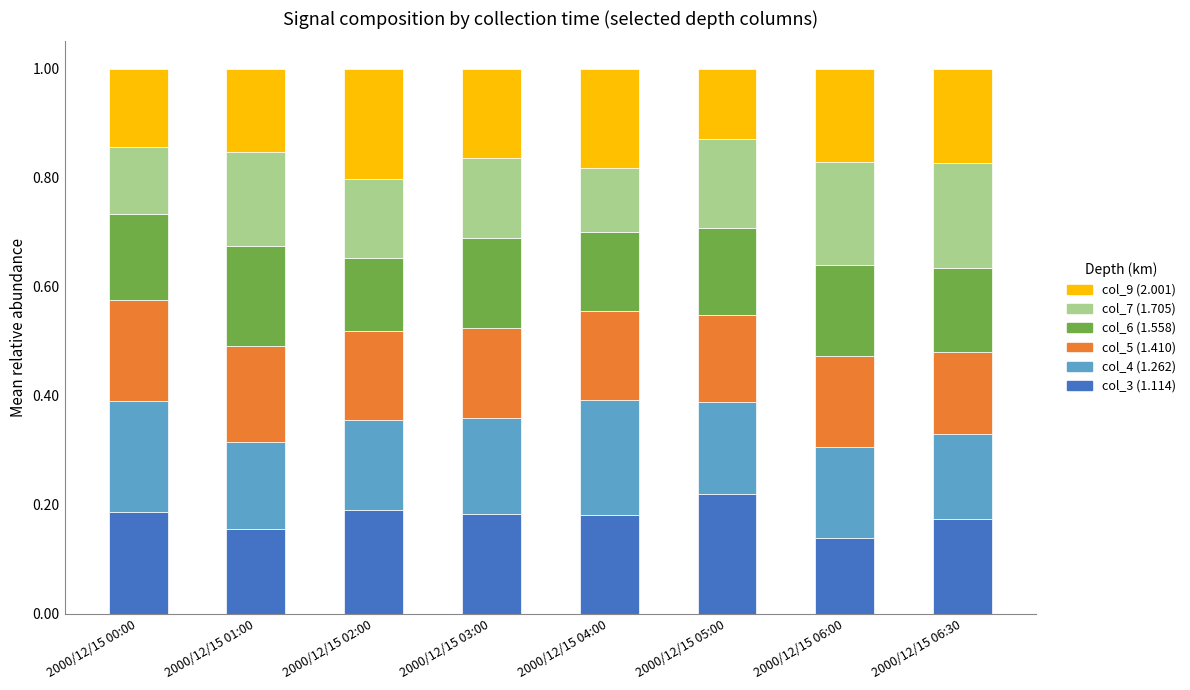

At which label does col_3 (1.114) reach its peak?

2000/12/15 05:00